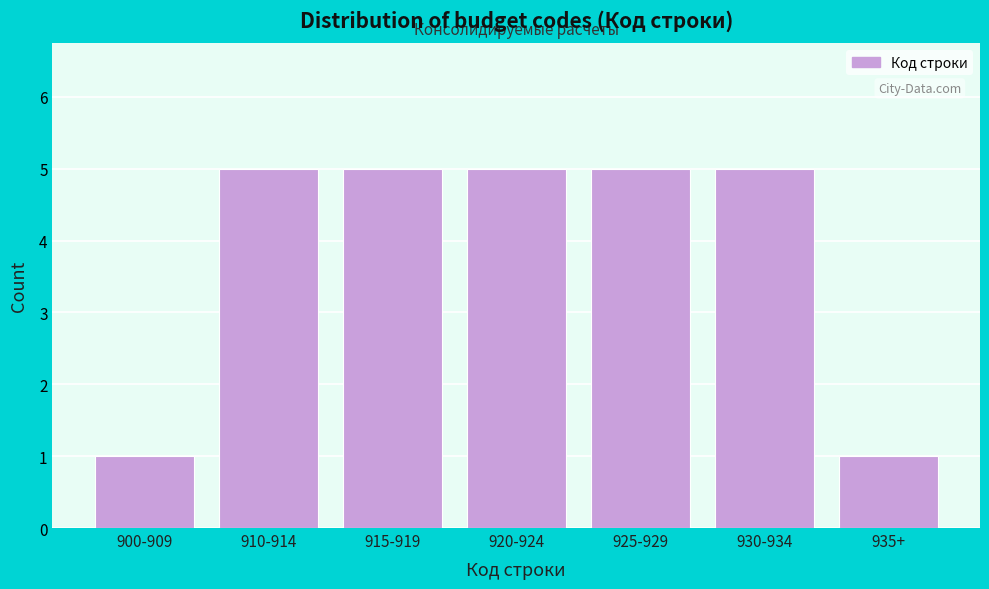

Reading left to right, list all the values displayed in this chart.

900-909=1	910-914=5	915-919=5	920-924=5	925-929=5	930-934=5	935+=1